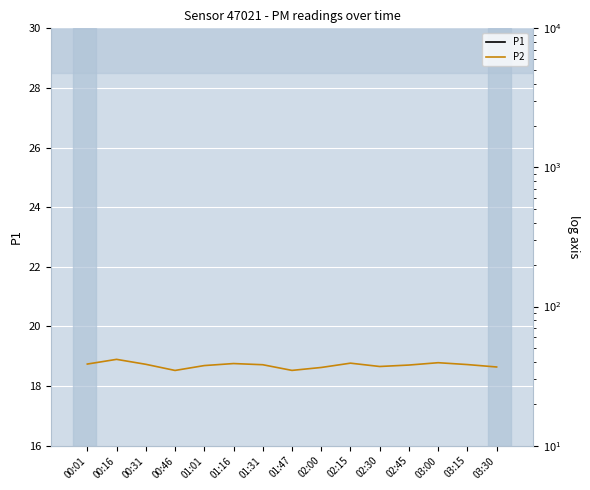

How many lines are shown in the chart?

2